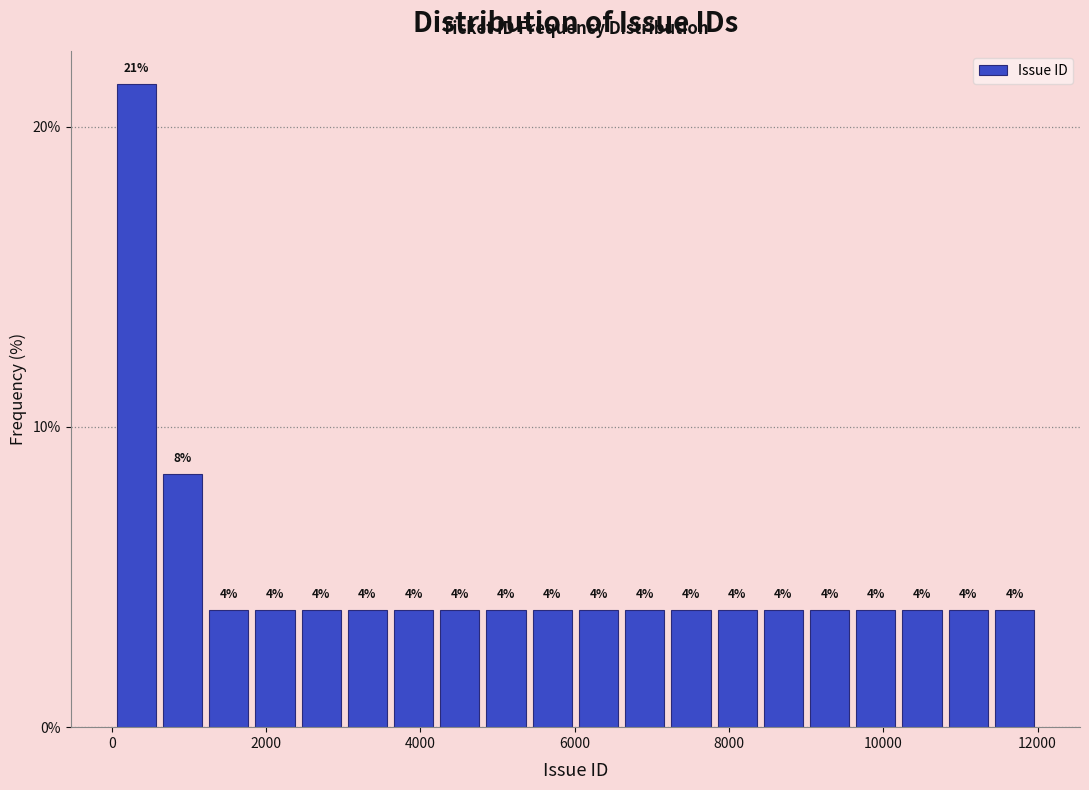

Read against the x-axis, roughly where is the centre of the tallest bar?

400